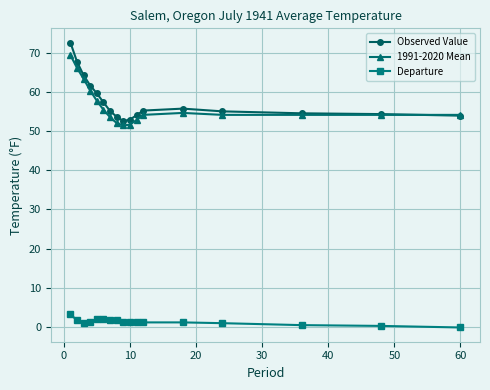

What are all the series names shown in the legend?

Observed Value, 1991-2020 Mean, Departure